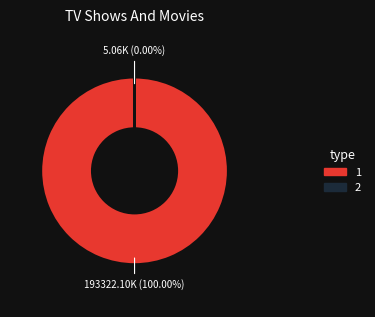

To the nearest percent, what is the combined percentage of 2 and 1?

100%